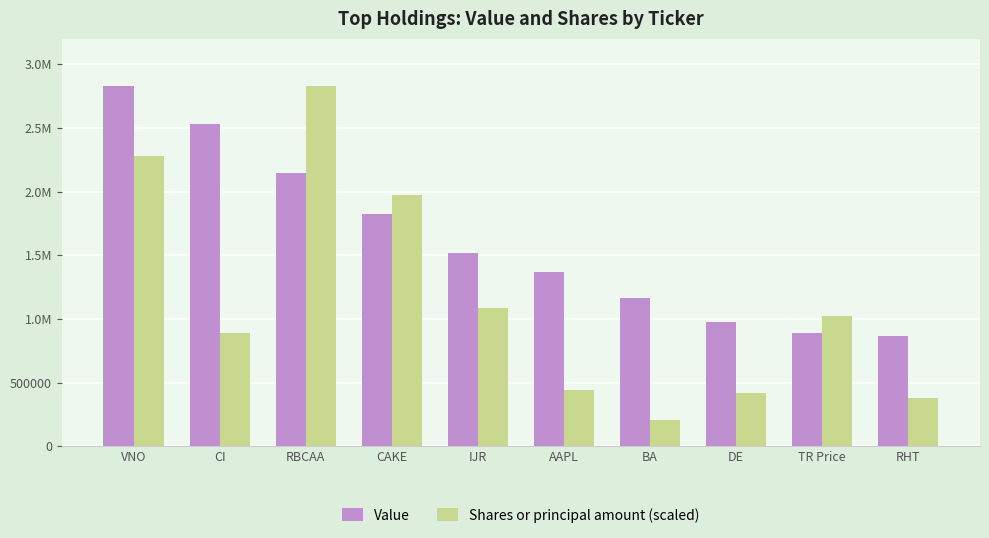

What is the sum of the Value values at VNO and BA?

3991000.0